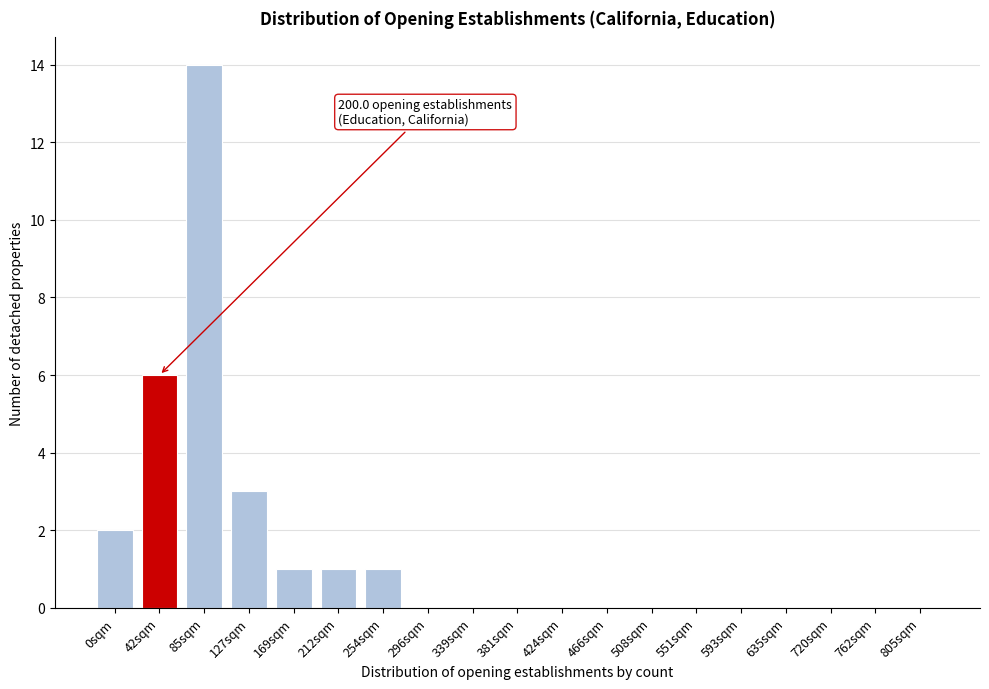

Between 127sqm and 805sqm, which is larger?

127sqm